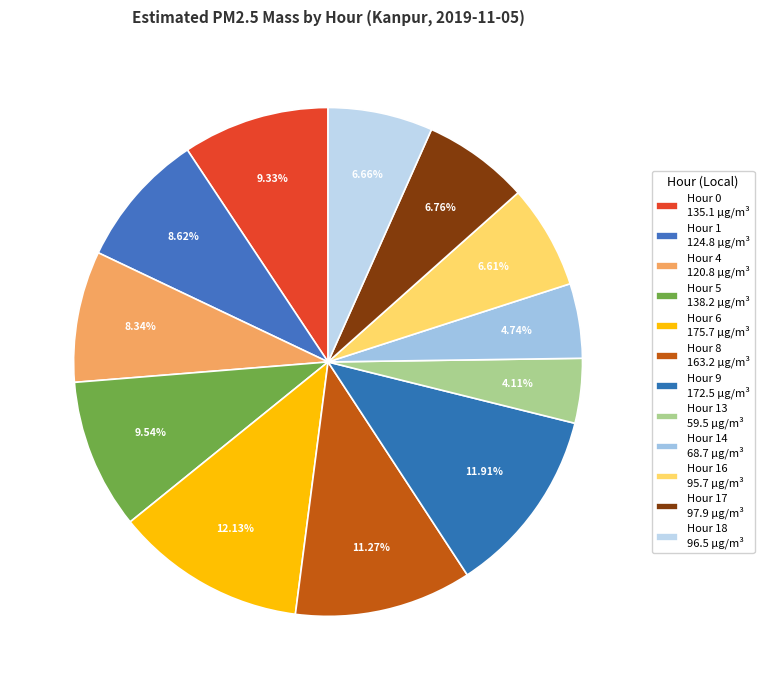

Rank the categories by value from lowest to highest.

Hour 13, Hour 14, Hour 16, Hour 18, Hour 17, Hour 4, Hour 1, Hour 0, Hour 5, Hour 8, Hour 9, Hour 6